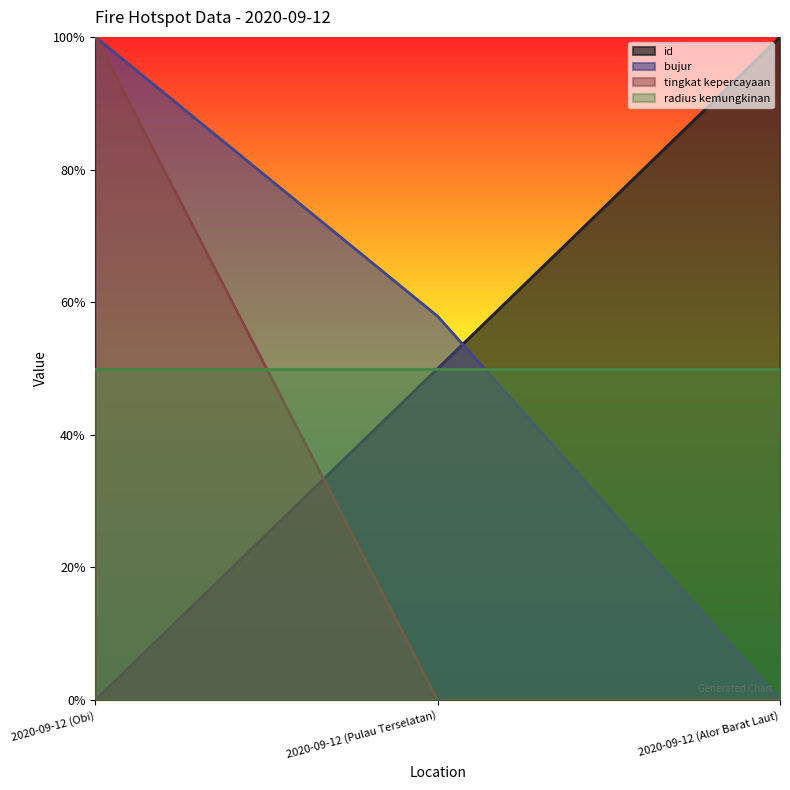

What is the difference between the maximum and minimum values in the tingkat kepercayaan series?

1.0